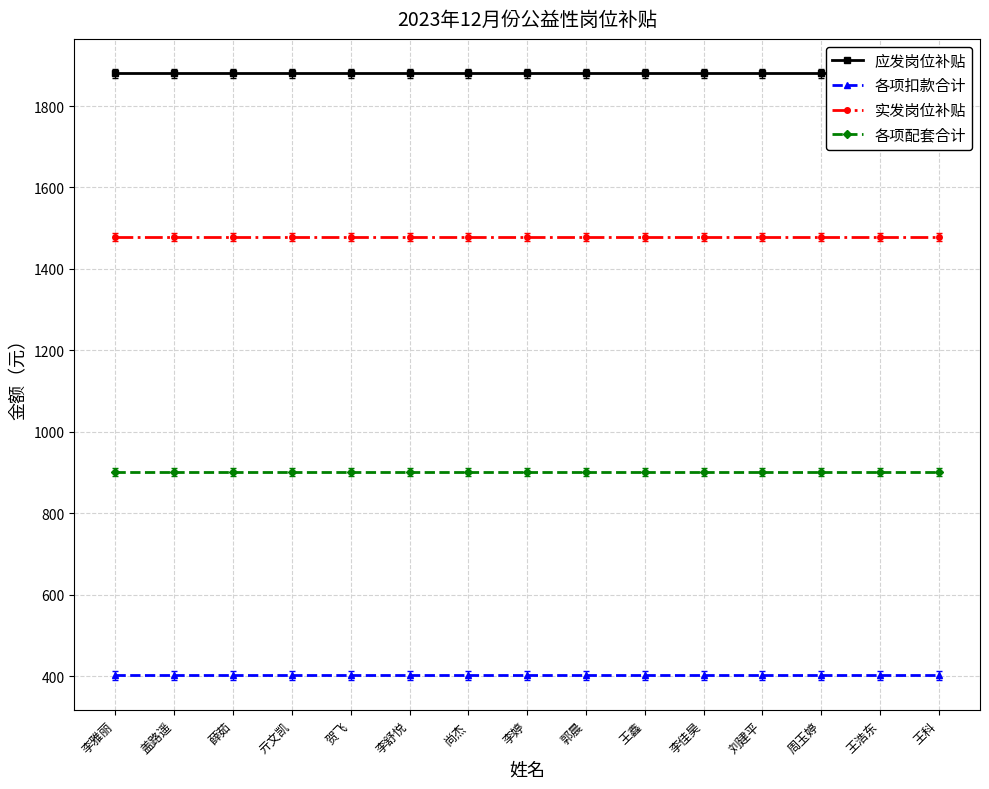

Which category has the highest value in the 各项配套合计 series?

李雅丽